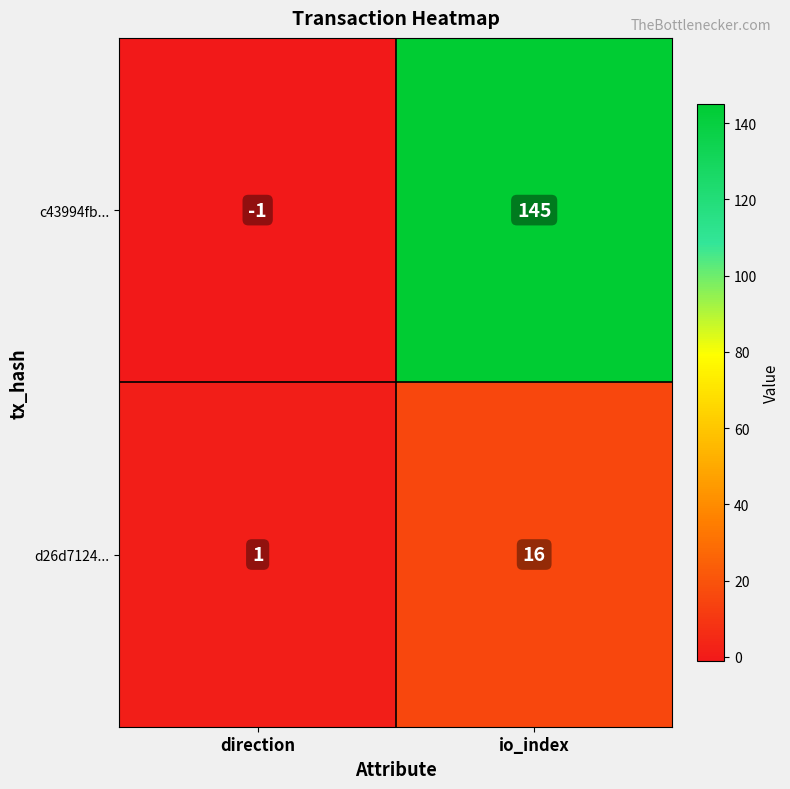

How many series are shown in this chart?

2